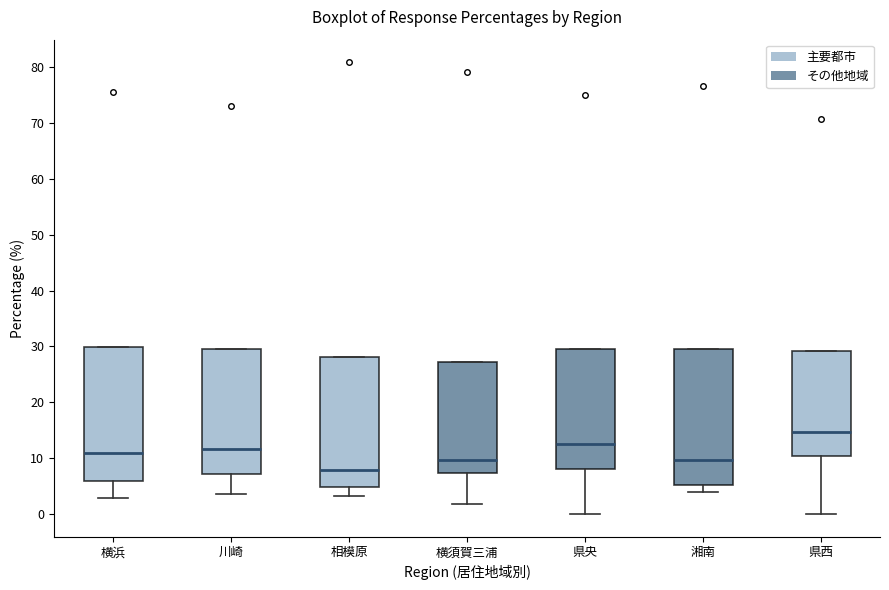

Reading left to right, transcribe this box plot: for each box, give where its median line is, the range the box spans, and where its two whiskers end, as read against the y-axis. The values are not printed on the chart, so give them approximately, as read against the axis.

横浜: median 11, box 6 to 30, whiskers 3 to 30
川崎: median 12, box 7 to 30, whiskers 4 to 30
相模原: median 8, box 5 to 28, whiskers 3 to 28
横須賀三浦: median 10, box 7 to 27, whiskers 2 to 27
県央: median 13, box 8 to 29, whiskers 0 to 29
湘南: median 10, box 5 to 30, whiskers 4 to 30
県西: median 15, box 10 to 29, whiskers 0 to 29